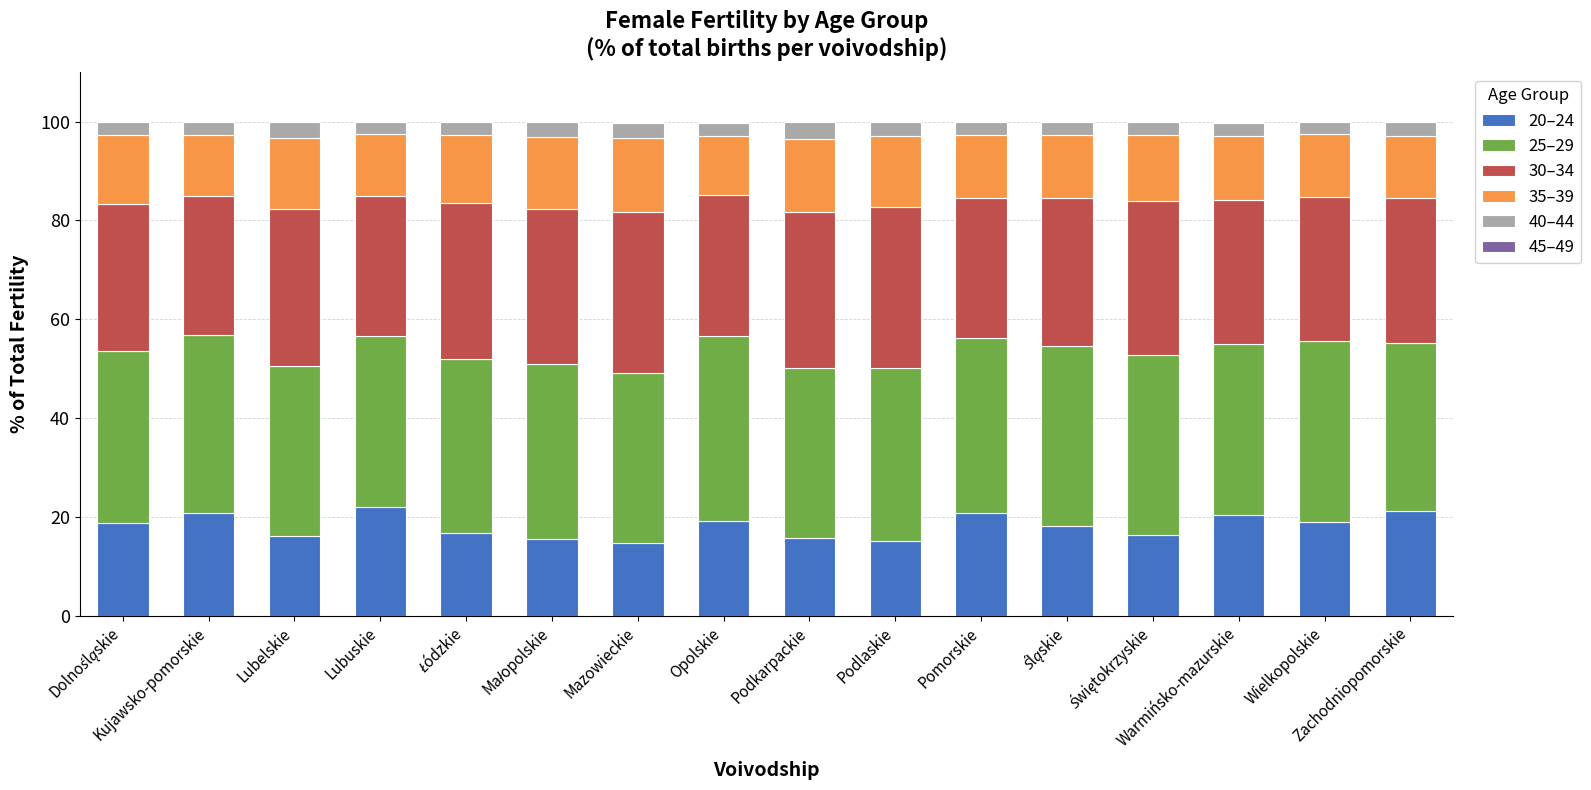

Which has a higher value, Świętokrzyskie or Kujawsko-pomorskie?

Kujawsko-pomorskie